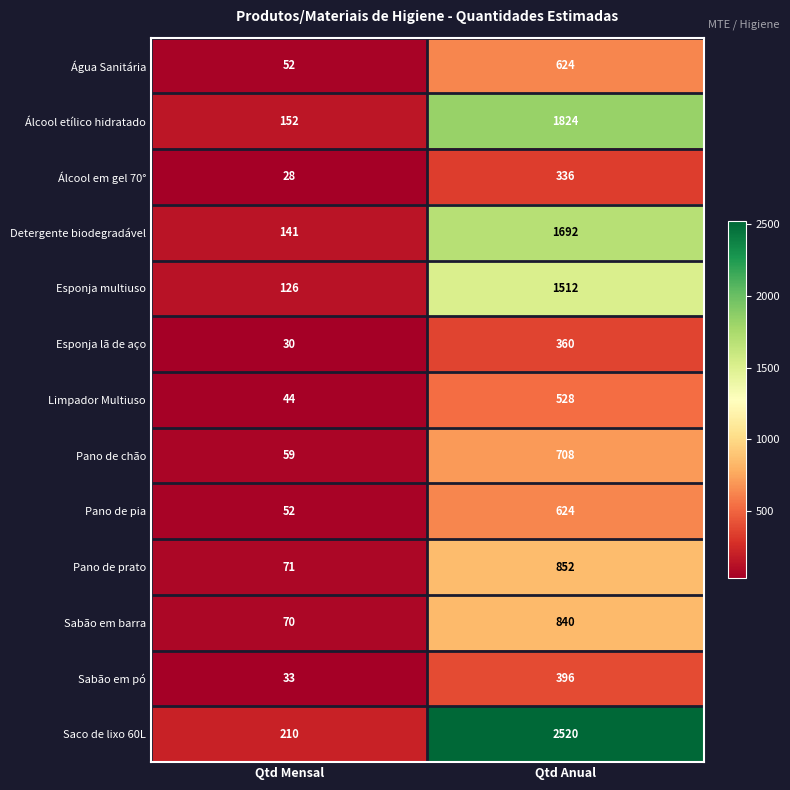

List the labels in order of Sabão em pó value, largest first.

Qtd Anual, Qtd Mensal